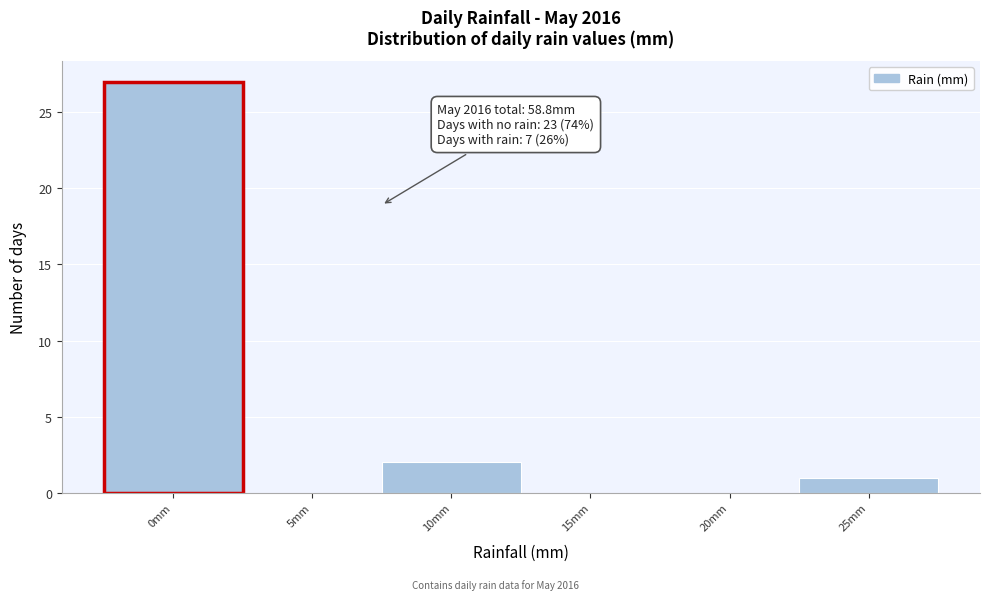

Reading left to right, what are all the values shown in this chart?

0mm=27	5mm=0	10mm=2	15mm=0	20mm=0	25mm=1